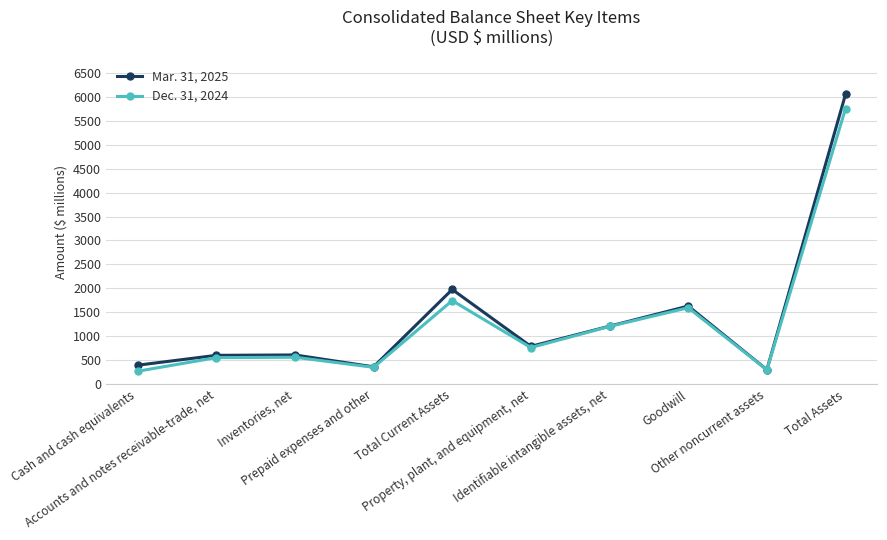

What is the greatest value displayed?

6050